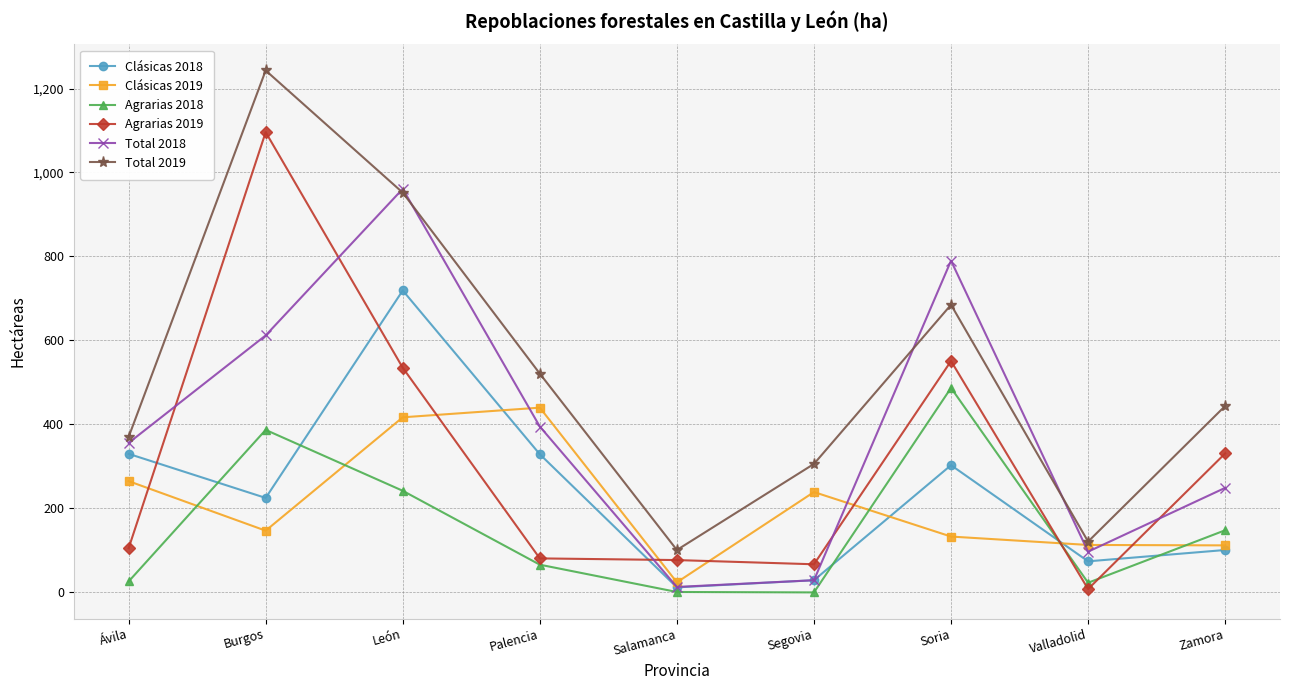

How many interior local peaks does the Clásicas 2019 series have?

2